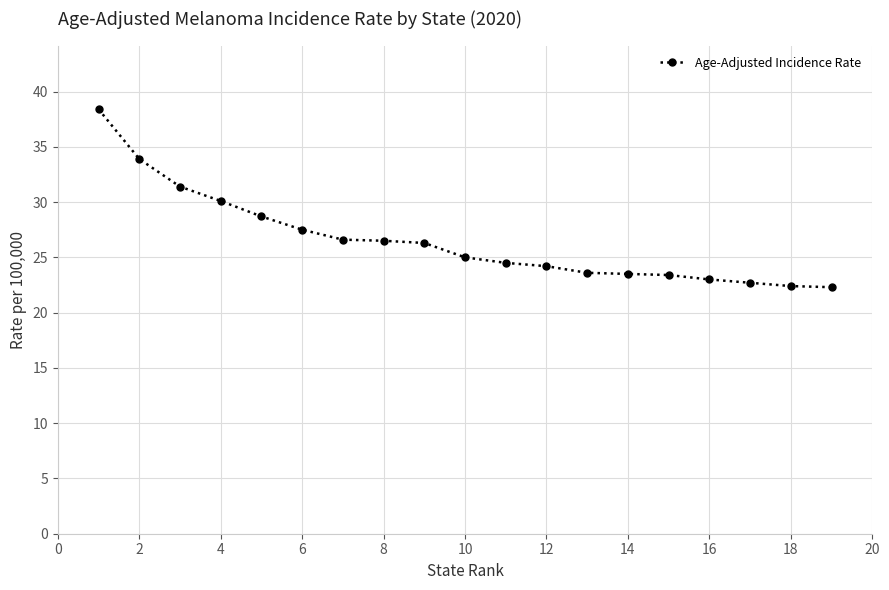

What is the minimum value shown in the chart?

22.3